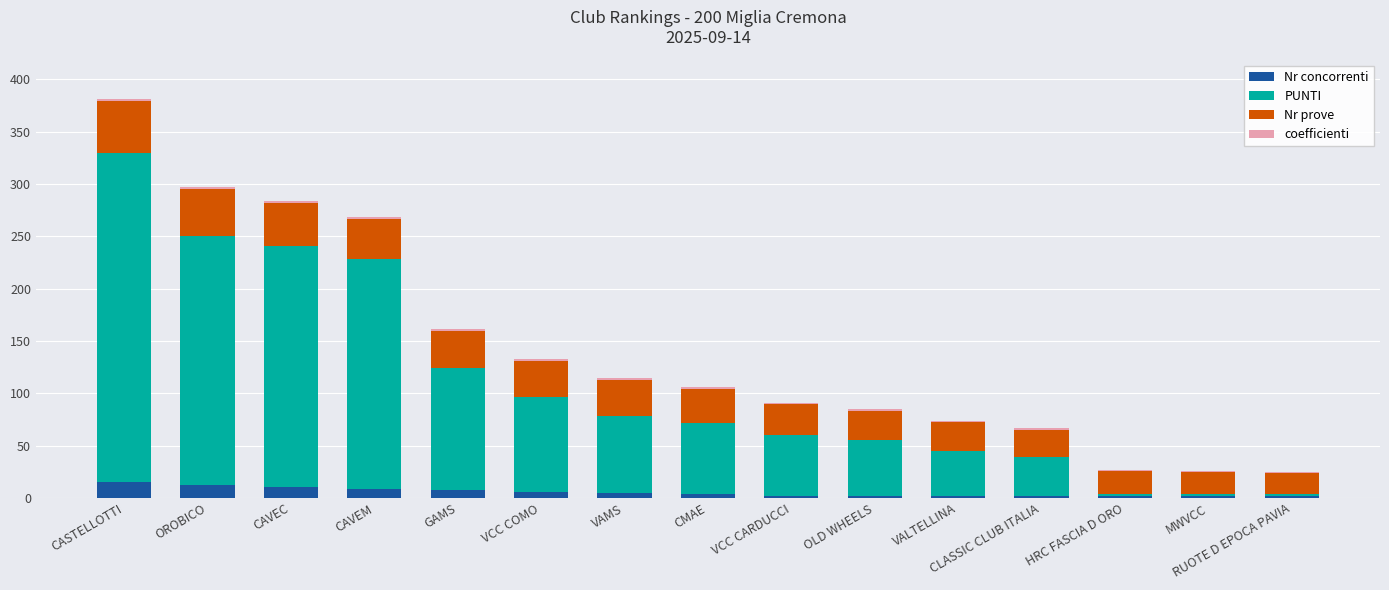

What is the maximum value for Nr concorrenti?

15.0